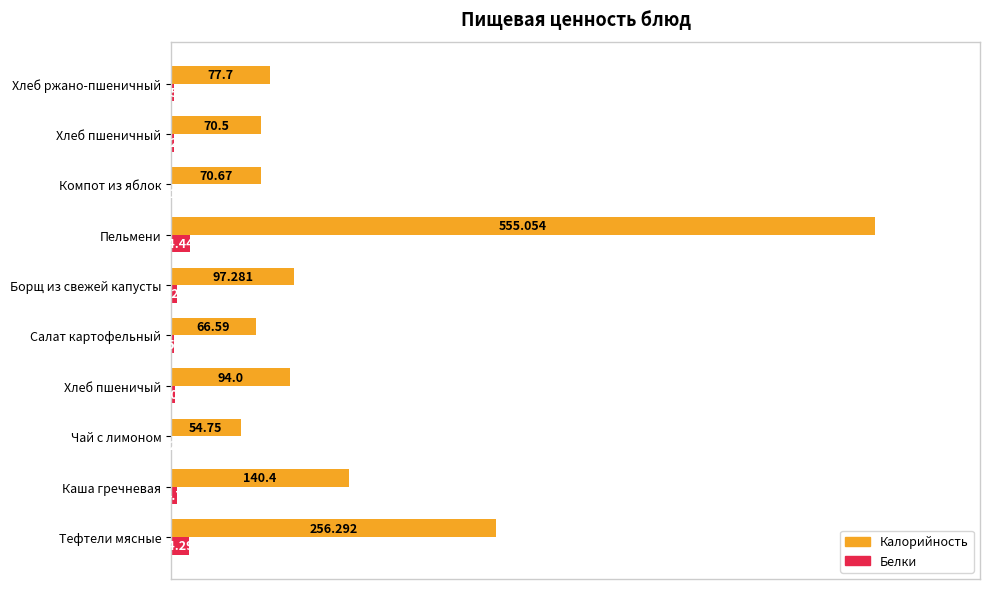

What are all the series names shown in the legend?

Калорийность, Белки